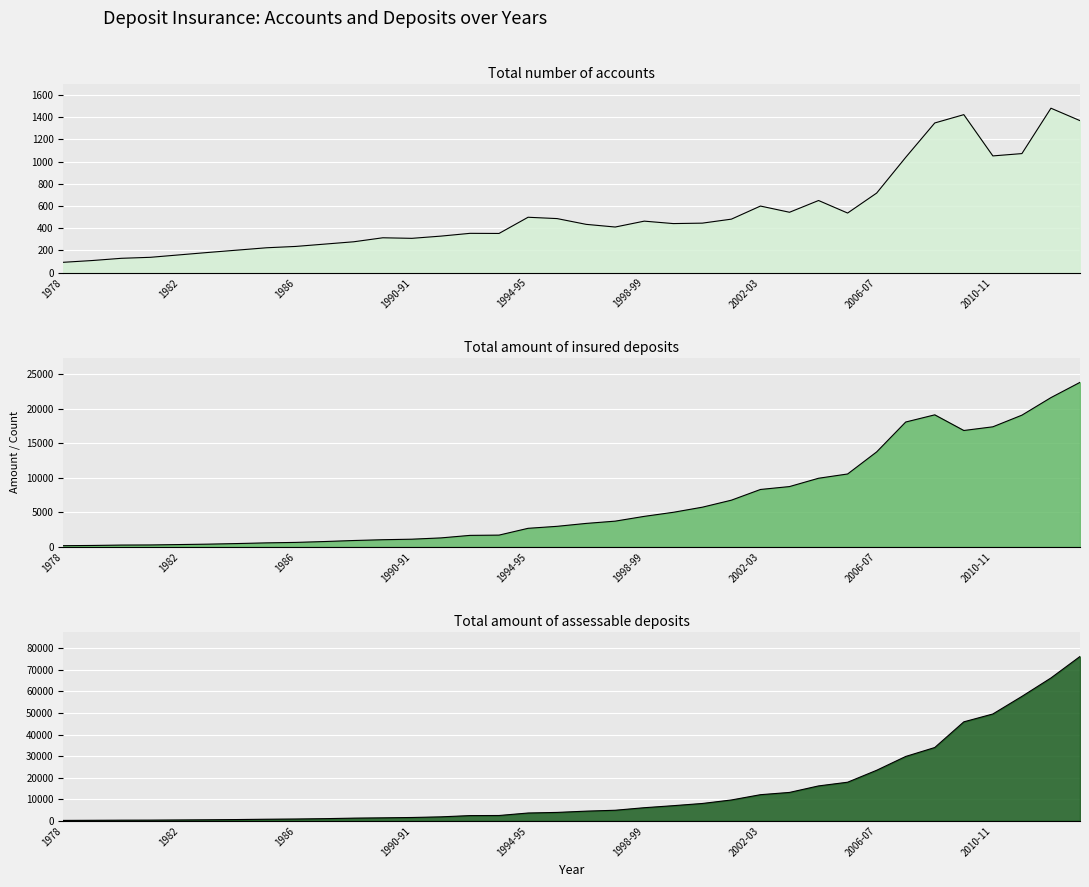

How many categories are shown in the chart?

36